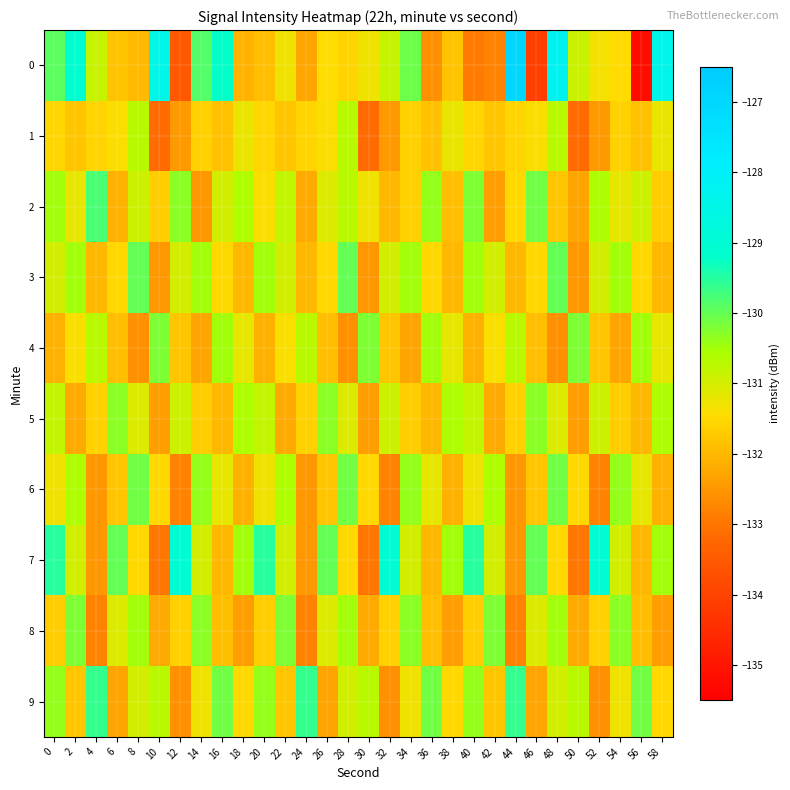

Reading left to right, extract all data points from this chart.

0: 0=-129.9	2=-129.0	4=-130.9	6=-131.8	8=-132.0	10=-128.5	12=-133.6	14=-129.9	16=-129.2	18=-132.1	20=-131.9	22=-131.3	24=-132.3	26=-131.4	28=-131.6	30=-131.3	32=-130.8	34=-130.1	36=-132.6	38=-131.8	40=-132.9	42=-132.8	44=-127.0	46=-134.1	48=-128.2	50=-130.9	52=-131.3	54=-131.5	56=-135.2	58=-128.4
1: 0=-131.5	2=-131.8	4=-131.6	6=-131.4	8=-130.7	10=-133.2	12=-132.5	14=-131.6	16=-131.9	18=-131.2	20=-131.5	22=-131.8	24=-131.6	26=-131.4	28=-130.7	30=-133.2	32=-132.5	34=-131.6	36=-131.9	38=-131.2	40=-131.5	42=-131.8	44=-131.6	46=-131.4	48=-130.7	50=-133.2	52=-132.5	54=-131.6	56=-131.9	58=-131.2
2: 0=-130.5	2=-131.2	4=-129.8	6=-132.1	8=-130.9	10=-131.7	12=-130.3	14=-132.5	16=-131.0	18=-130.6	20=-131.4	22=-130.8	24=-132.2	26=-131.1	28=-130.7	30=-131.3	32=-132.0	34=-131.6	36=-130.4	38=-131.9	40=-130.2	42=-132.4	44=-131.5	46=-130.1	48=-131.8	50=-132.3	52=-130.6	54=-131.2	56=-130.9	58=-131.7
3: 0=-131.0	2=-130.5	4=-132.0	6=-131.5	8=-130.0	10=-132.5	12=-131.0	14=-130.5	16=-131.5	18=-132.0	20=-130.5	22=-131.0	24=-132.0	26=-131.5	28=-130.0	30=-132.5	32=-131.0	34=-130.5	36=-131.5	38=-132.0	40=-130.5	42=-131.0	44=-132.0	46=-131.5	48=-130.0	50=-132.5	52=-131.0	54=-130.5	56=-131.5	58=-132.0
4: 0=-132.1	2=-131.4	4=-130.7	6=-131.9	8=-132.6	10=-130.2	12=-131.8	14=-132.3	16=-130.5	18=-131.2	20=-132.1	22=-131.4	24=-130.7	26=-131.9	28=-132.6	30=-130.2	32=-131.8	34=-132.3	36=-130.5	38=-131.2	40=-132.1	42=-131.4	44=-130.7	46=-131.9	48=-132.6	50=-130.2	52=-131.8	54=-132.3	56=-130.5	58=-131.2
5: 0=-130.8	2=-132.2	4=-131.6	6=-130.3	8=-131.1	10=-132.4	12=-130.9	14=-131.7	16=-132.0	18=-130.6	20=-130.8	22=-132.2	24=-131.6	26=-130.3	28=-131.1	30=-132.4	32=-130.9	34=-131.7	36=-132.0	38=-130.6	40=-130.8	42=-132.2	44=-131.6	46=-130.3	48=-131.1	50=-132.4	52=-130.9	54=-131.7	56=-132.0	58=-130.6
6: 0=-131.3	2=-130.6	4=-132.5	6=-131.8	8=-130.1	10=-131.5	12=-132.8	14=-130.4	16=-131.2	18=-132.1	20=-131.3	22=-130.6	24=-132.5	26=-131.8	28=-130.1	30=-131.5	32=-132.8	34=-130.4	36=-131.2	38=-132.1	40=-131.3	42=-130.6	44=-132.5	46=-131.8	48=-130.1	50=-131.5	52=-132.8	54=-130.4	56=-131.2	58=-132.1
7: 0=-129.5	2=-131.0	4=-132.5	6=-130.0	8=-131.5	10=-133.0	12=-129.0	14=-131.0	16=-132.0	18=-130.5	20=-129.5	22=-131.0	24=-132.5	26=-130.0	28=-131.5	30=-133.0	32=-129.0	34=-131.0	36=-132.0	38=-130.5	40=-129.5	42=-131.0	44=-132.5	46=-130.0	48=-131.5	50=-133.0	52=-129.0	54=-131.0	56=-132.0	58=-130.5
8: 0=-131.7	2=-130.2	4=-132.8	6=-131.1	8=-130.5	10=-132.2	12=-131.6	14=-130.3	16=-131.9	18=-132.4	20=-131.7	22=-130.2	24=-132.8	26=-131.1	28=-130.5	30=-132.2	32=-131.6	34=-130.3	36=-131.9	38=-132.4	40=-131.7	42=-130.2	44=-132.8	46=-131.1	48=-130.5	50=-132.2	52=-131.6	54=-130.3	56=-131.9	58=-132.4
9: 0=-130.4	2=-131.8	4=-129.6	6=-132.3	8=-131.0	10=-130.7	12=-132.6	14=-131.3	16=-130.1	18=-131.5	20=-130.4	22=-131.8	24=-129.6	26=-132.3	28=-131.0	30=-130.7	32=-132.6	34=-131.3	36=-130.1	38=-131.5	40=-130.4	42=-131.8	44=-129.6	46=-132.3	48=-131.0	50=-130.7	52=-132.6	54=-131.3	56=-130.1	58=-131.5